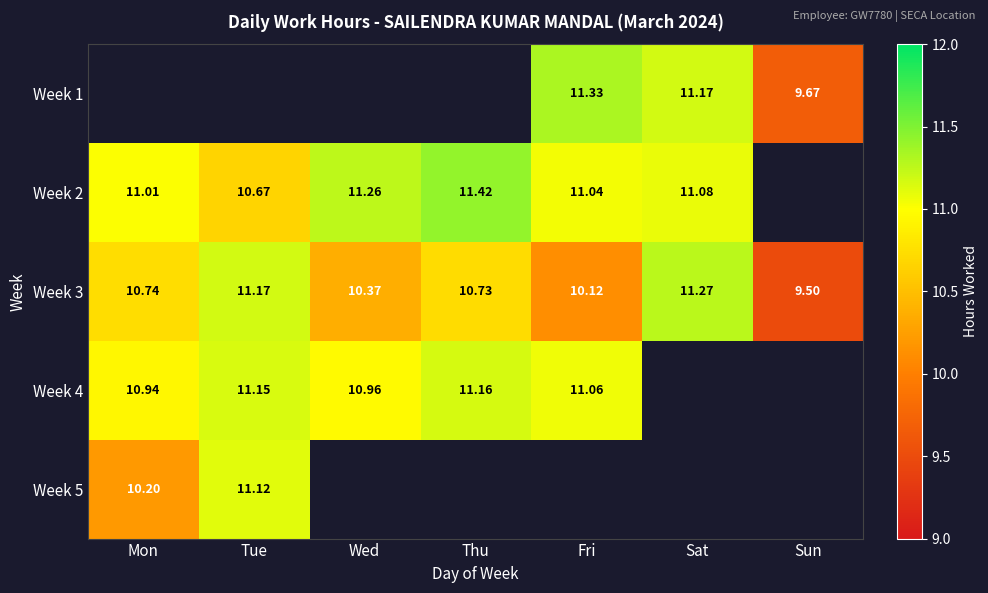

At which label does Week 3 reach its minimum?

Sun